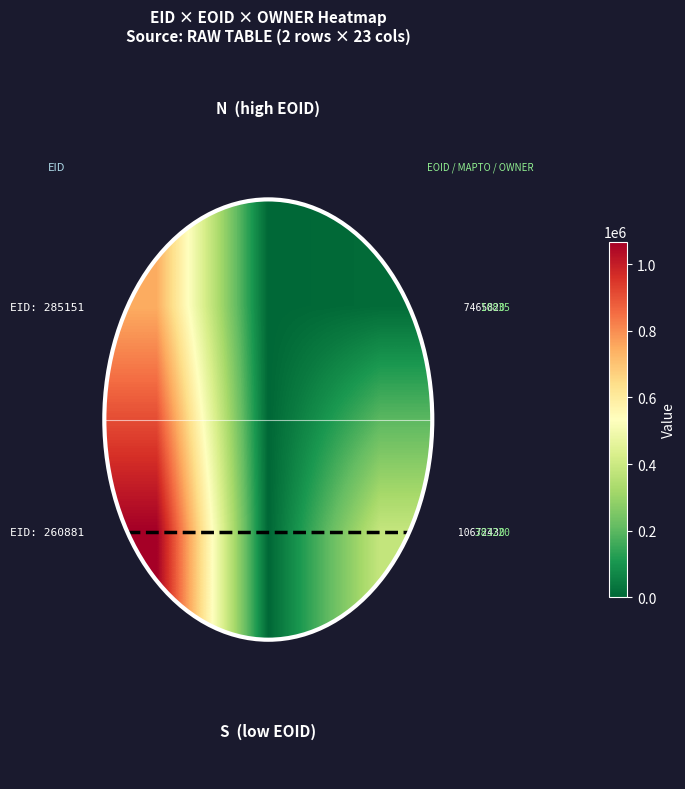

Which series has the largest total across all categories?

0.5